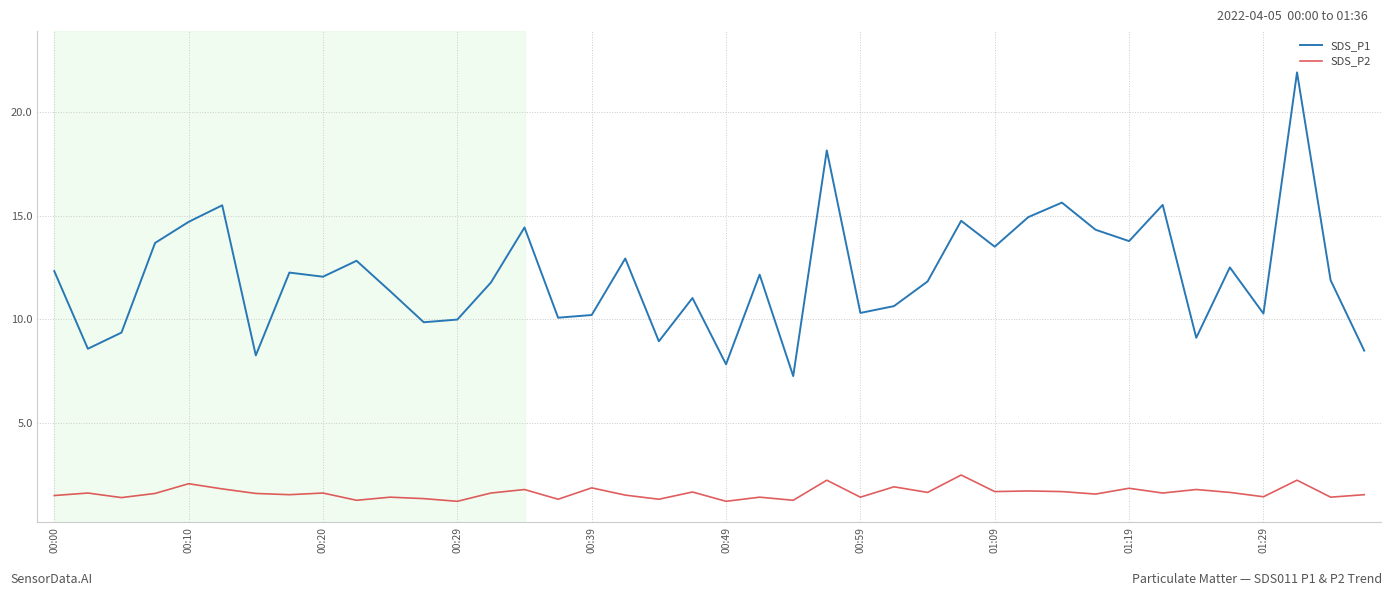

In SDS_P2, how many points are higher than both neighbors (excluding endpoints)?

15